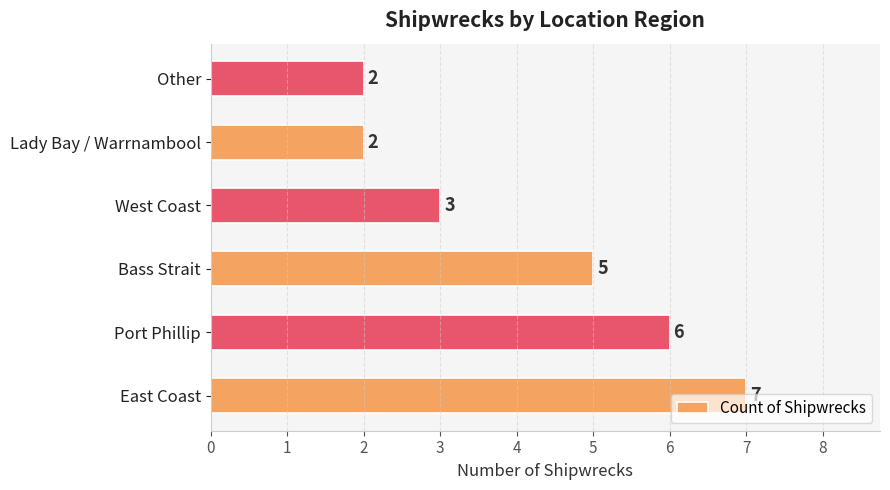

How many categories are shown in the chart?

6